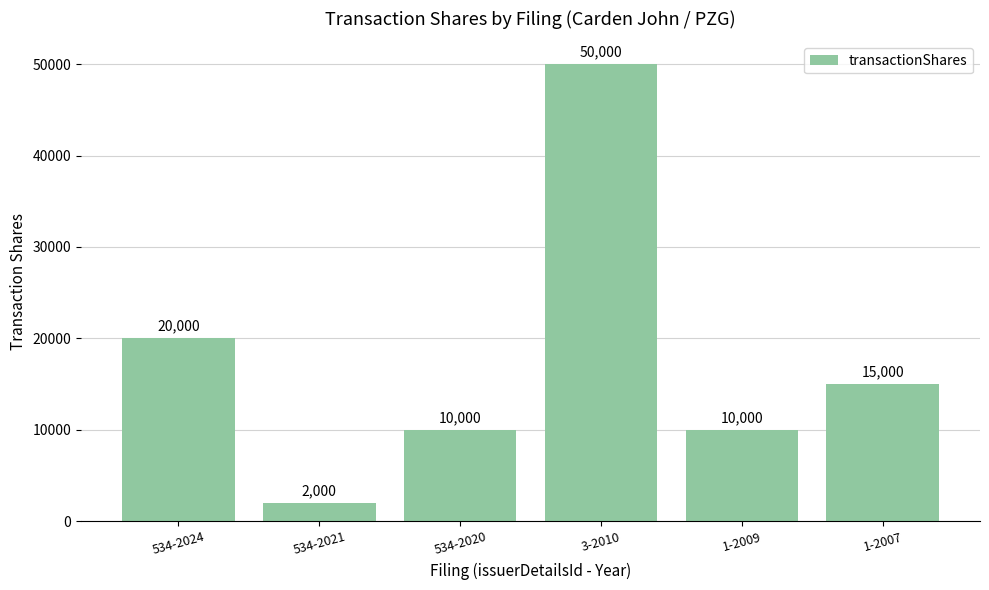

Is it true that the value at 534-2021 is 2000?

True